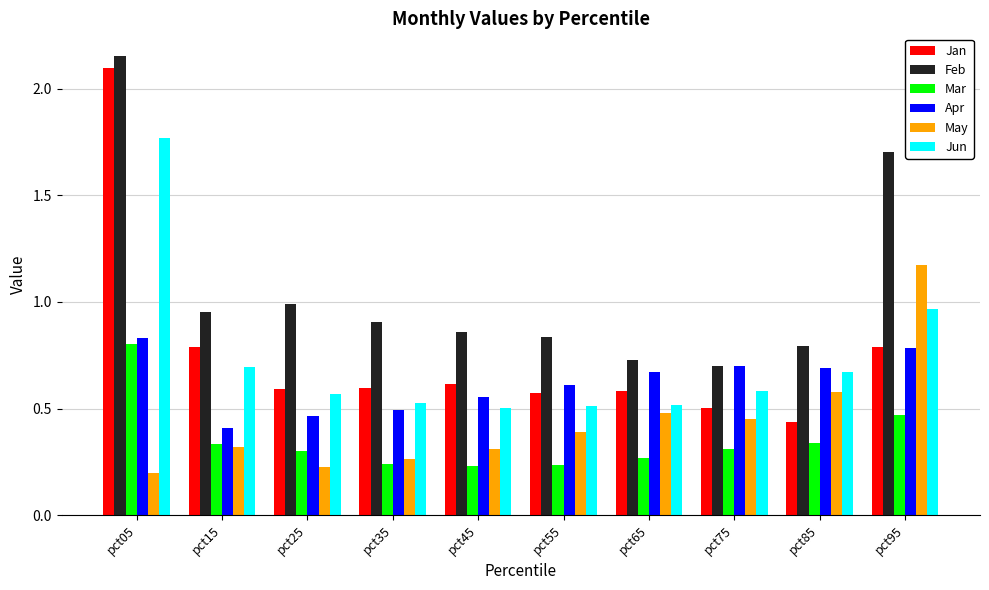

What is the sum of all May values?

4.4